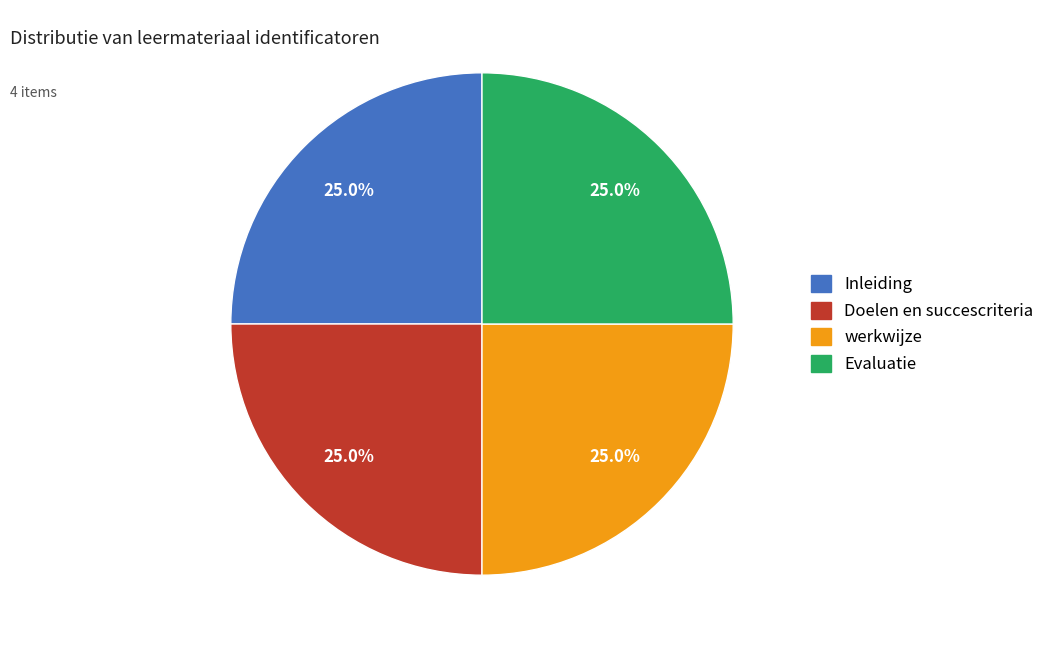

What is the ratio of the value at werkwijze to the value at Inleiding?

1.0